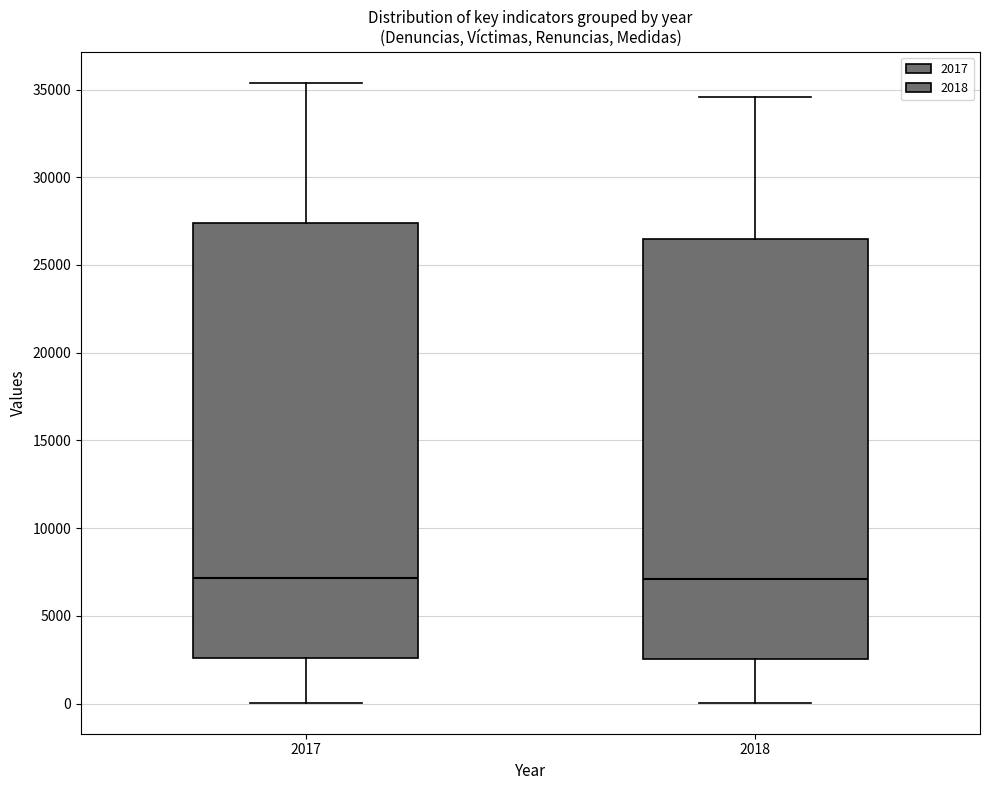

Reading left to right, transcribe this box plot: for each box, give where its median line is, the range the box spans, and where its two whiskers end, as read against the y-axis. The values are not printed on the chart, so give them approximately, as read against the axis.

2017: median 7000, box 2500 to 27500, whiskers 0 to 35500
2018: median 7000, box 2500 to 26500, whiskers 0 to 34500